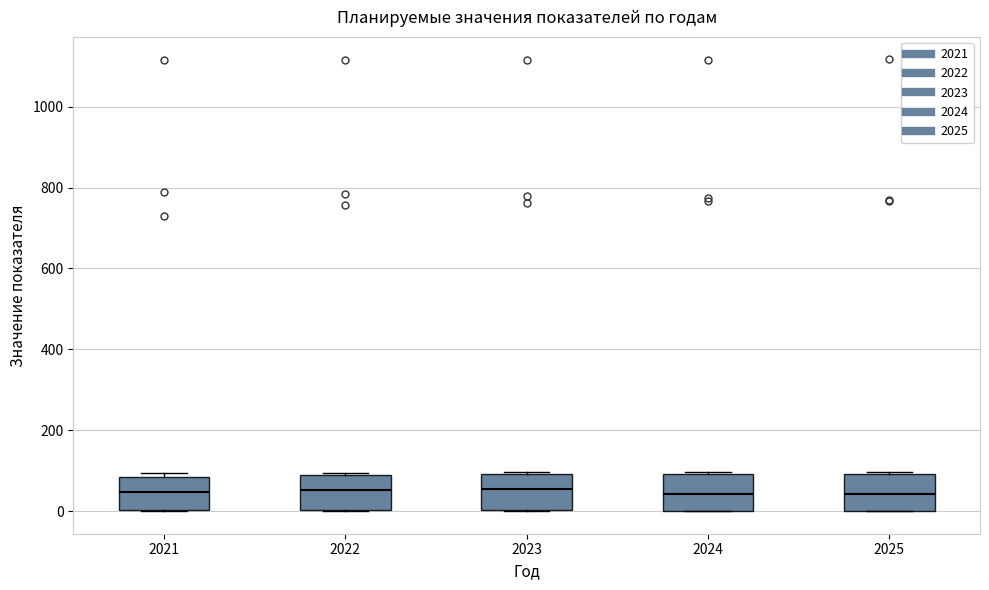

Where does the median line of the box at x = 2023 sit on the y-axis? The values are not printed on the chart, so give them approximately, as read against the axis.

60